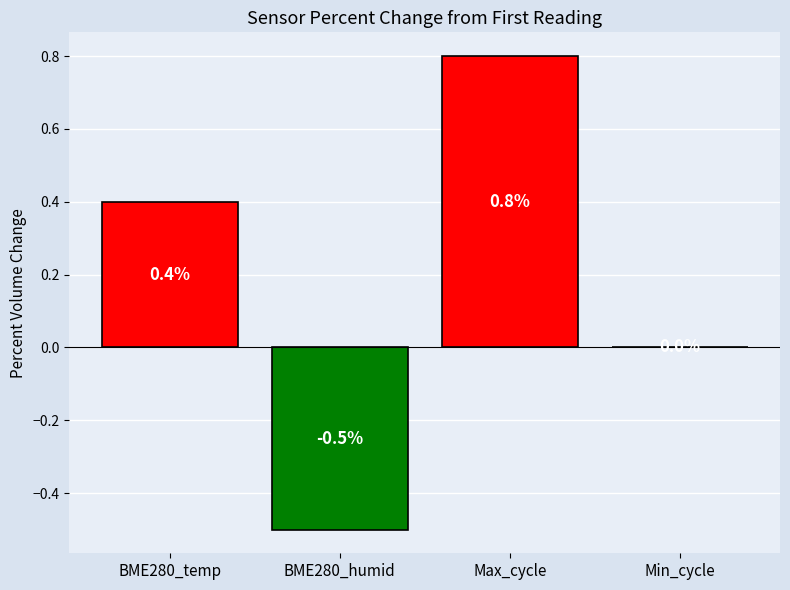

Read the value at BME280_humid.

-0.5